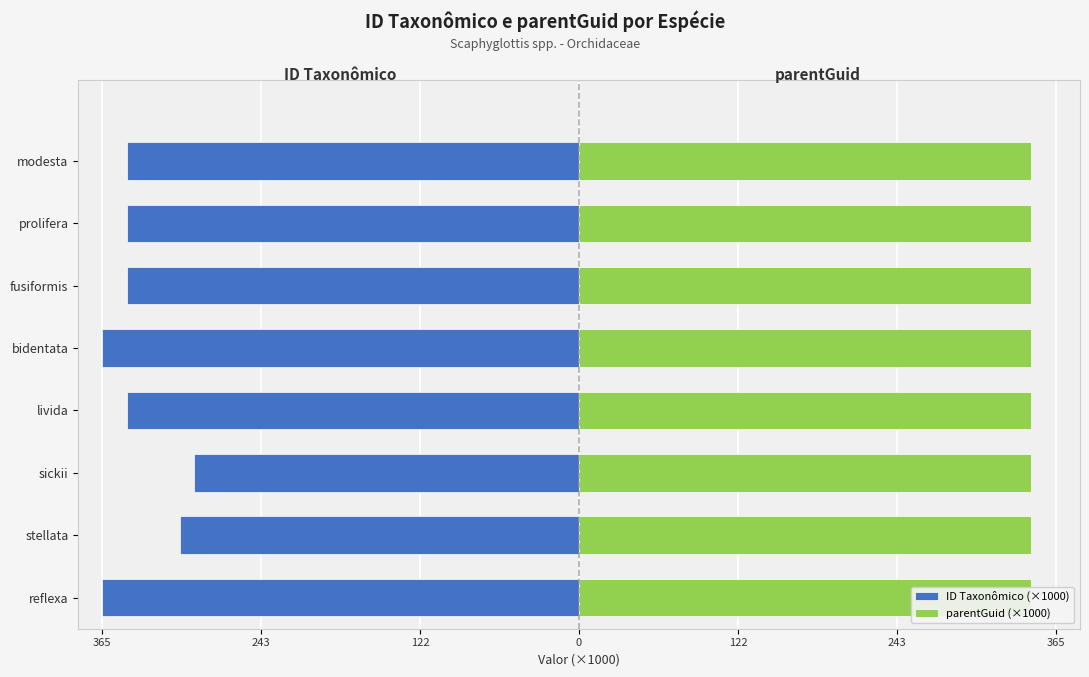

How many groups of bars are there?

8